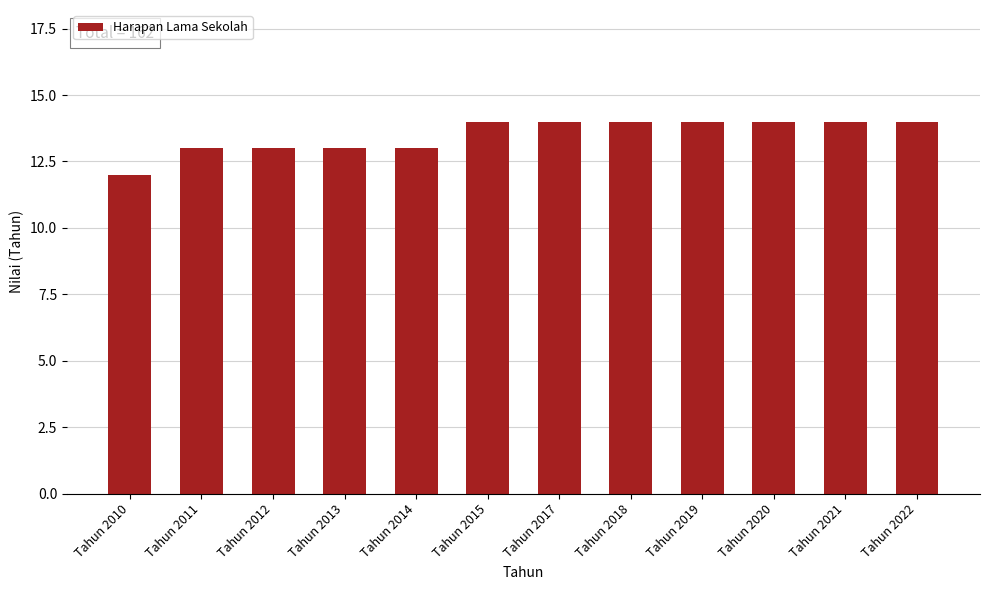

Reading left to right, extract all data points from this chart.

12	13	13	13	13	14	14	14	14	14	14	14